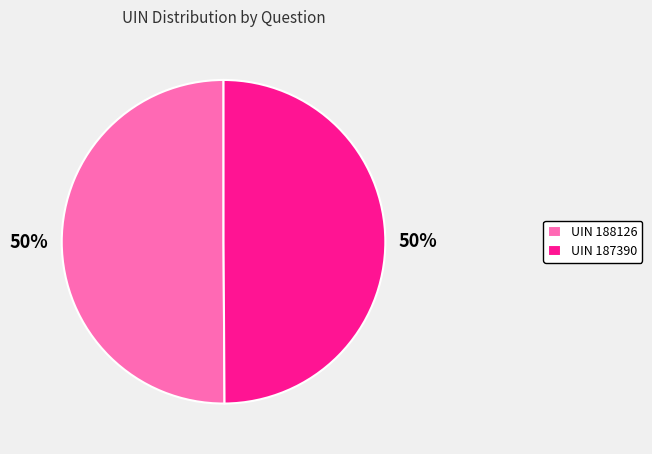

Count the number of slices in the pie.

2